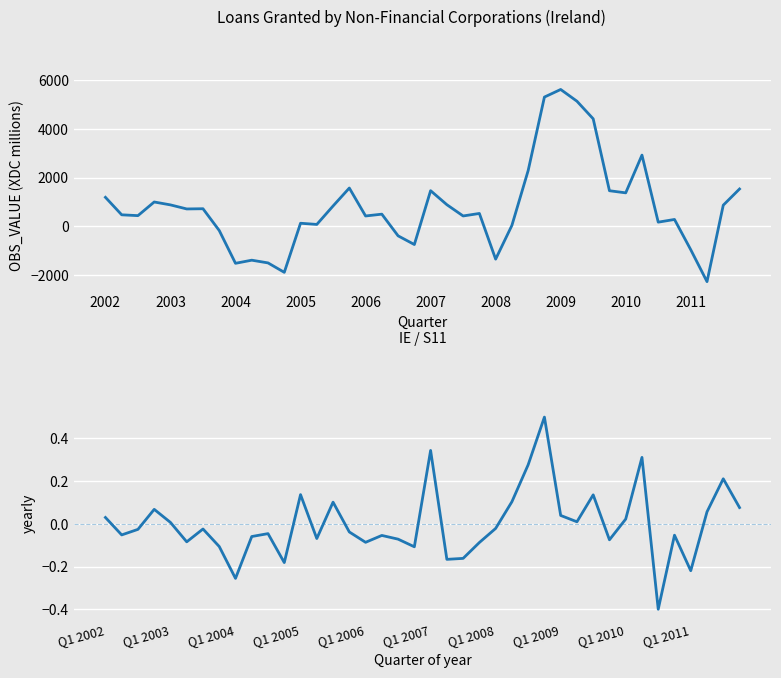

Which series changed the most between 33 and 35?

Loans granted by Non-financial corporations